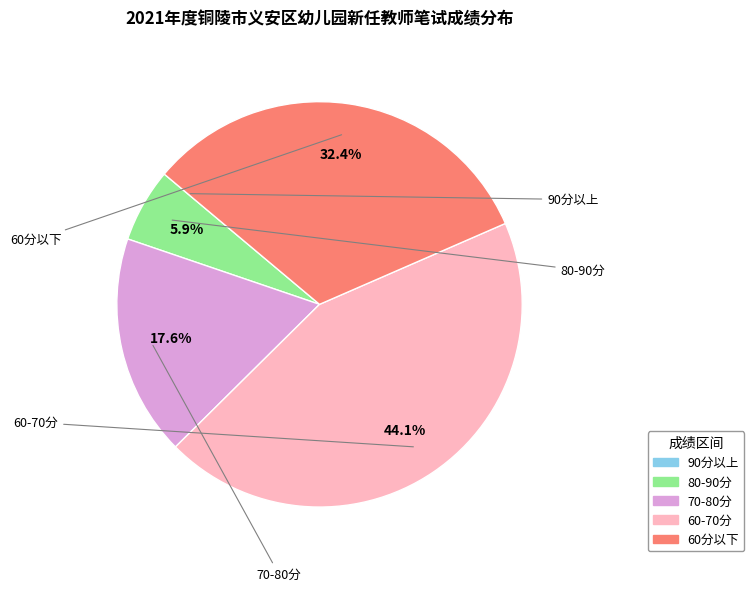

Is there any slice that represents more than half of the pie?

No